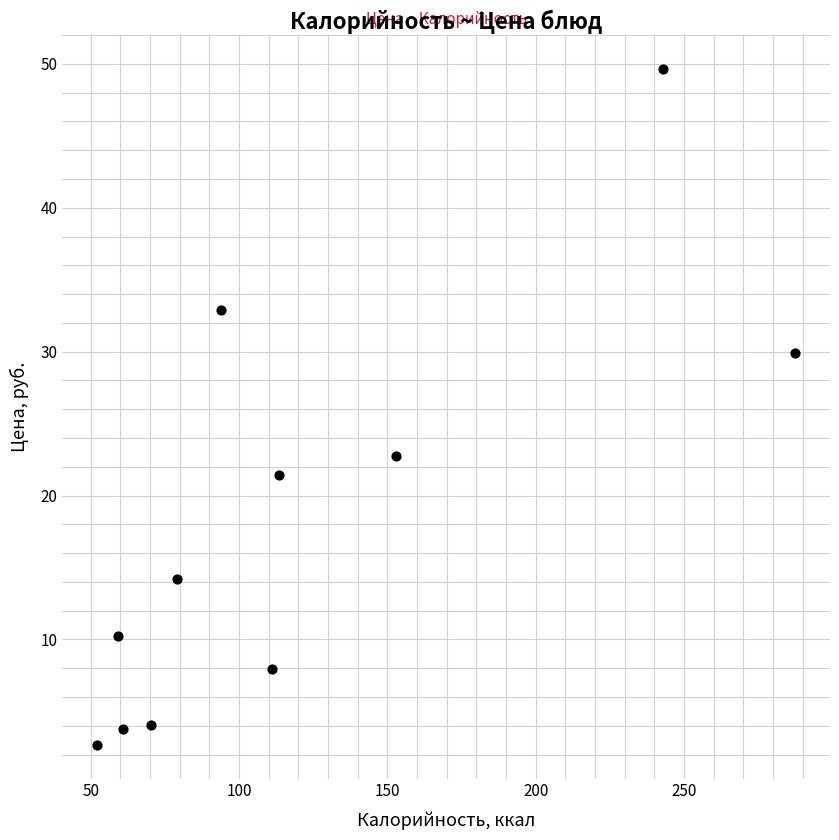

What is the range of X values (max minus min)?

235.2